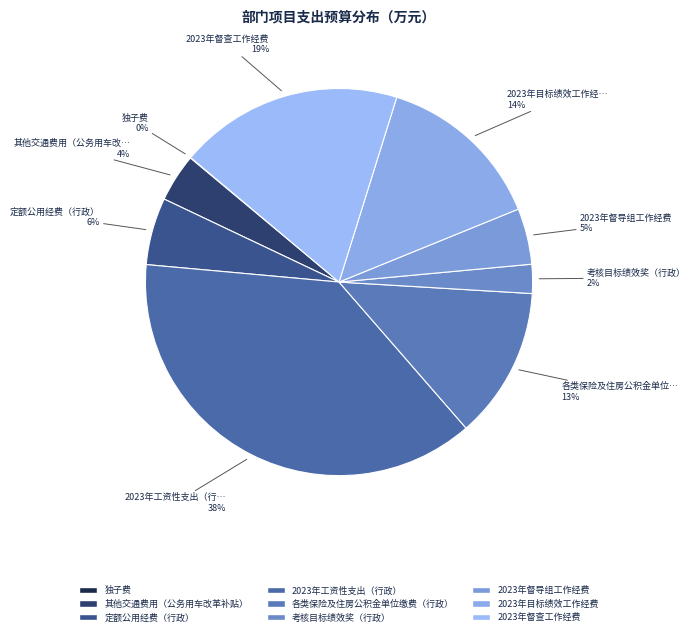

Which category has the smallest portion of the pie?

独子费